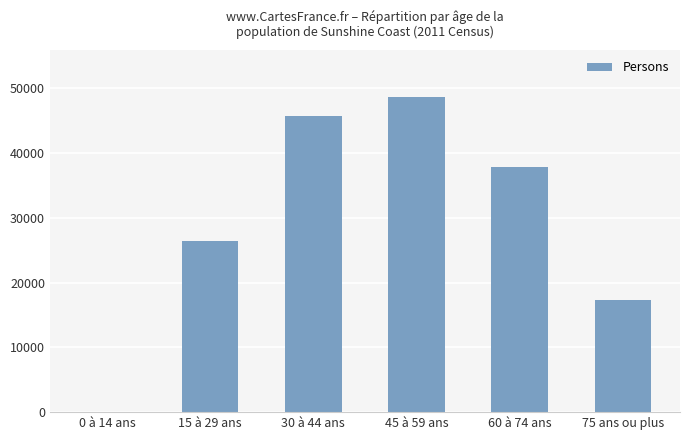

What is the sum of all values?

175617